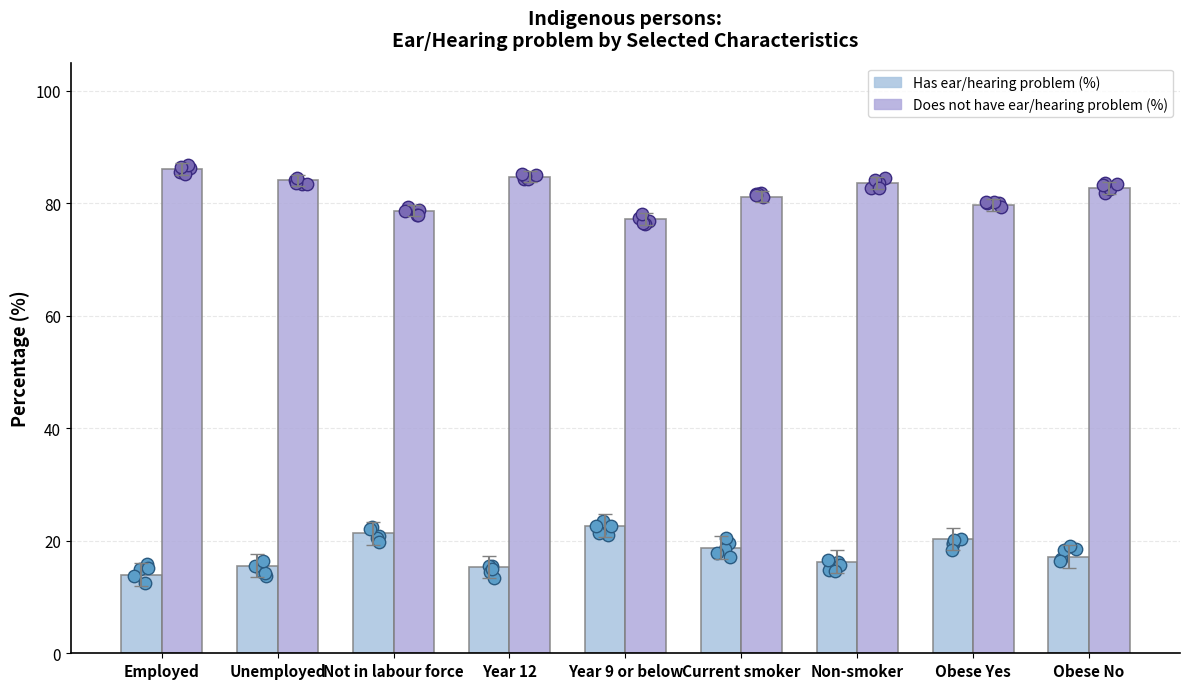

Which series has the largest total across all categories?

Does not have ear/hearing problem (%)